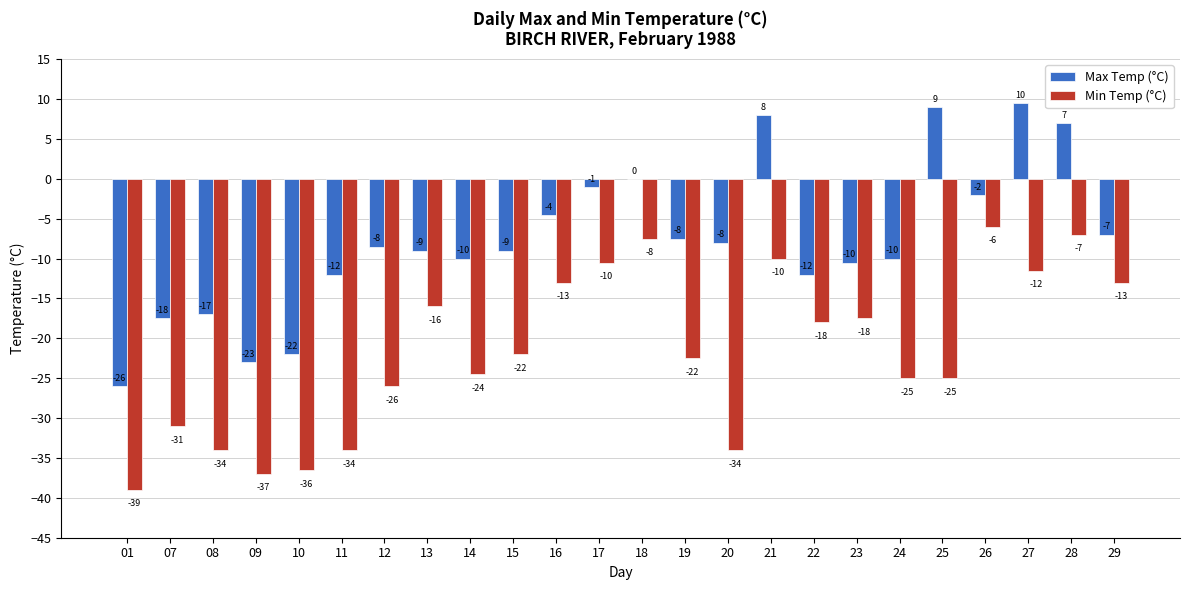

How many groups of bars are there?

24